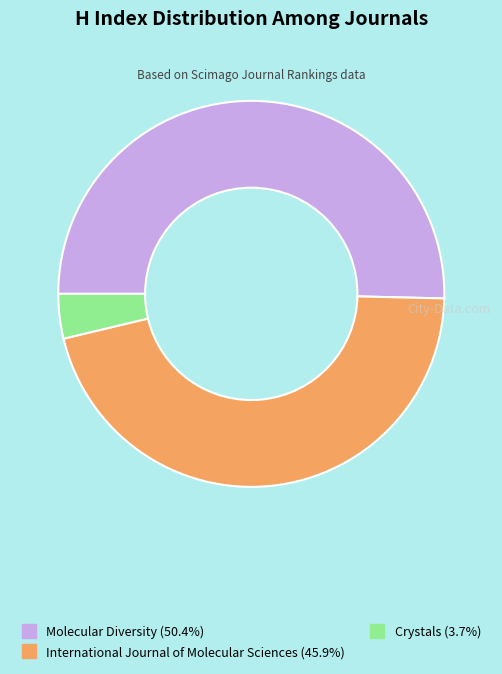

Rank the categories by value from lowest to highest.

Crystals, International Journal of Molecular Sciences, Molecular Diversity